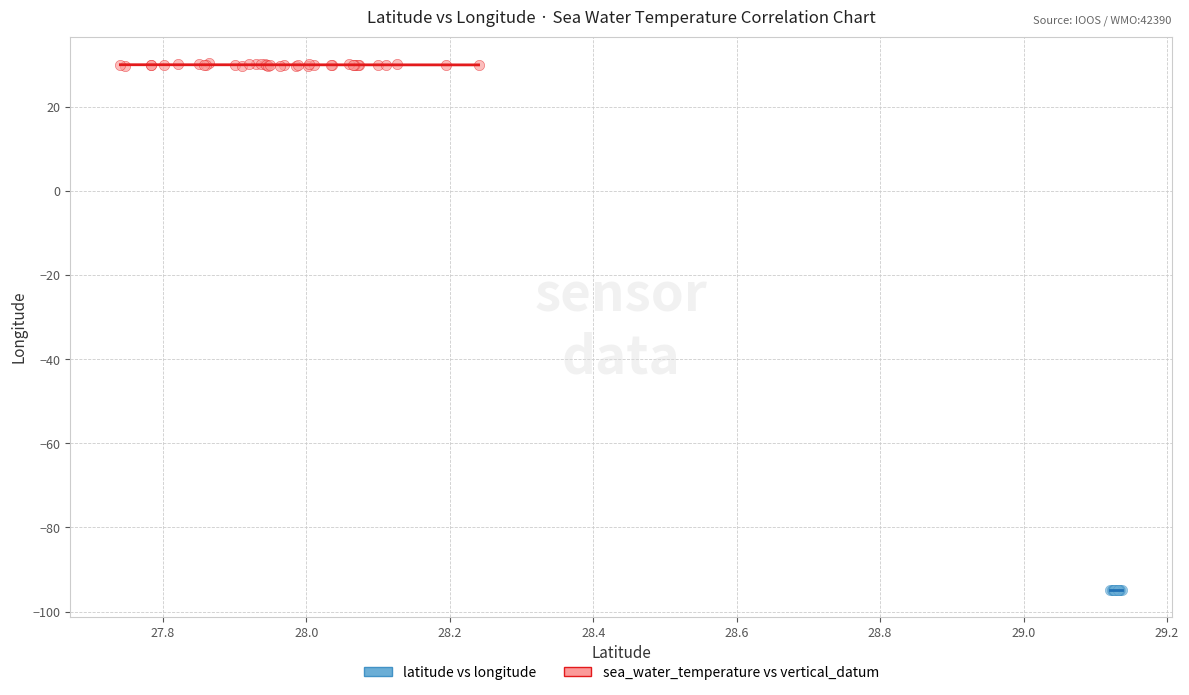

Which series contains the lowest Y value?

latitude vs longitude